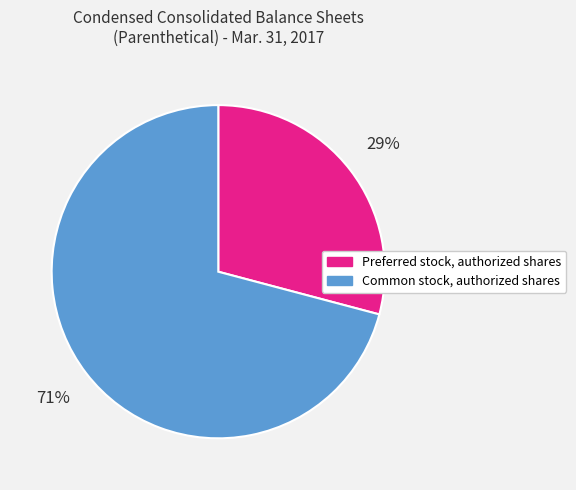

What is the largest slice in the pie chart?

Common stock, authorized shares